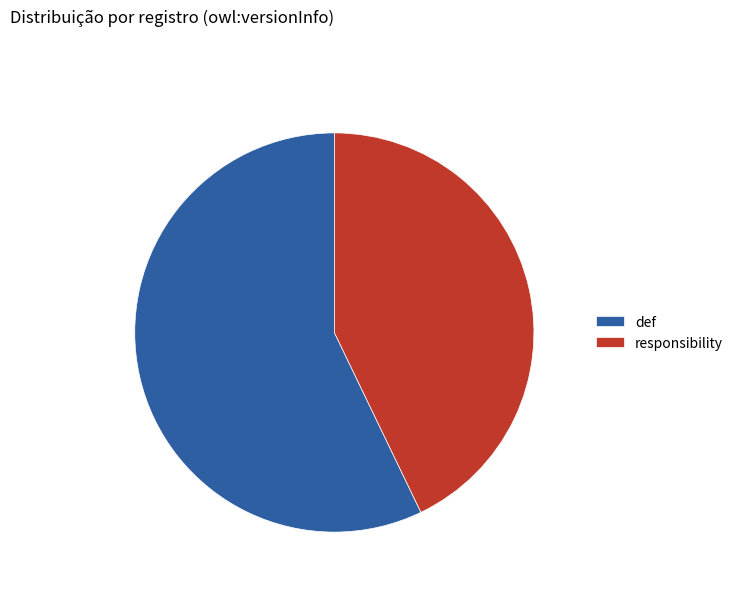

Which has a higher value, responsibility or def?

def